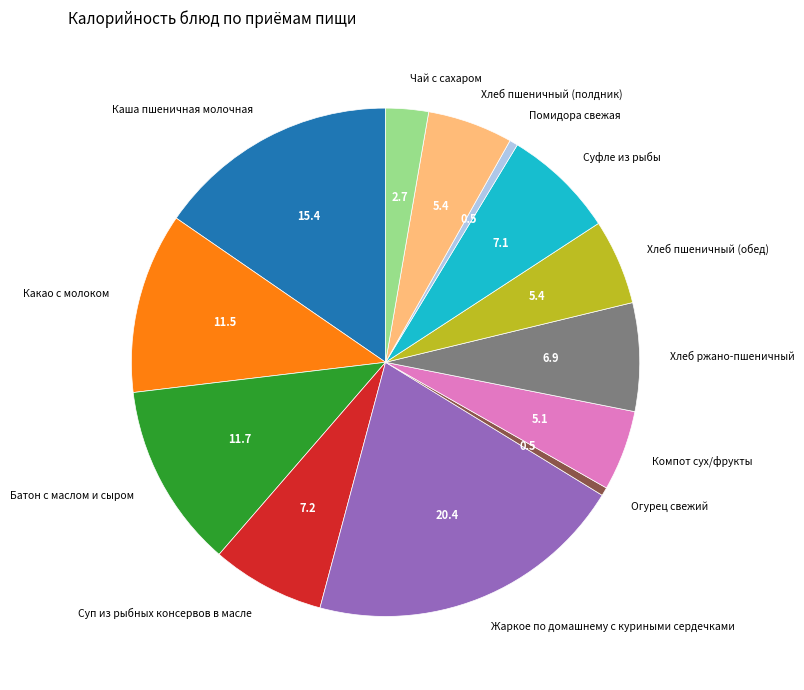

Is there a majority slice in this chart?

No